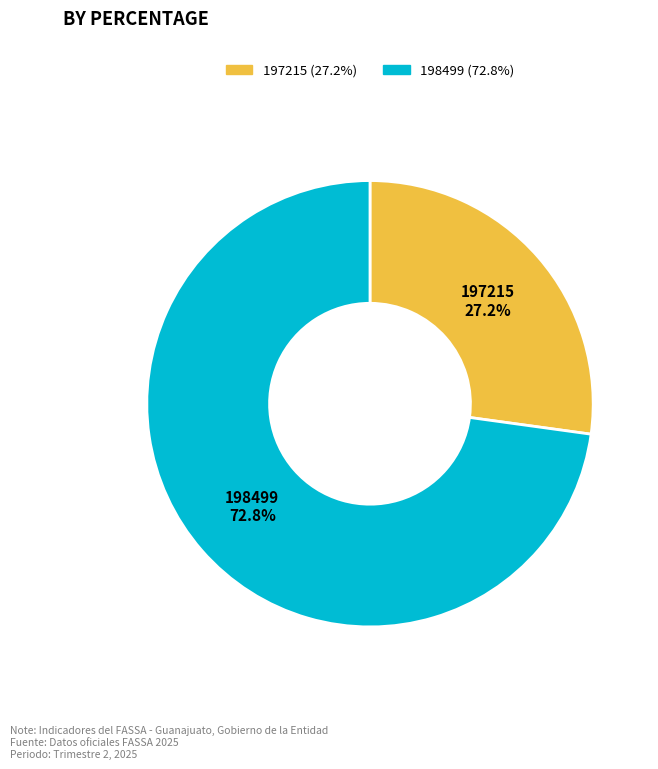

Count the number of slices in the pie.

2